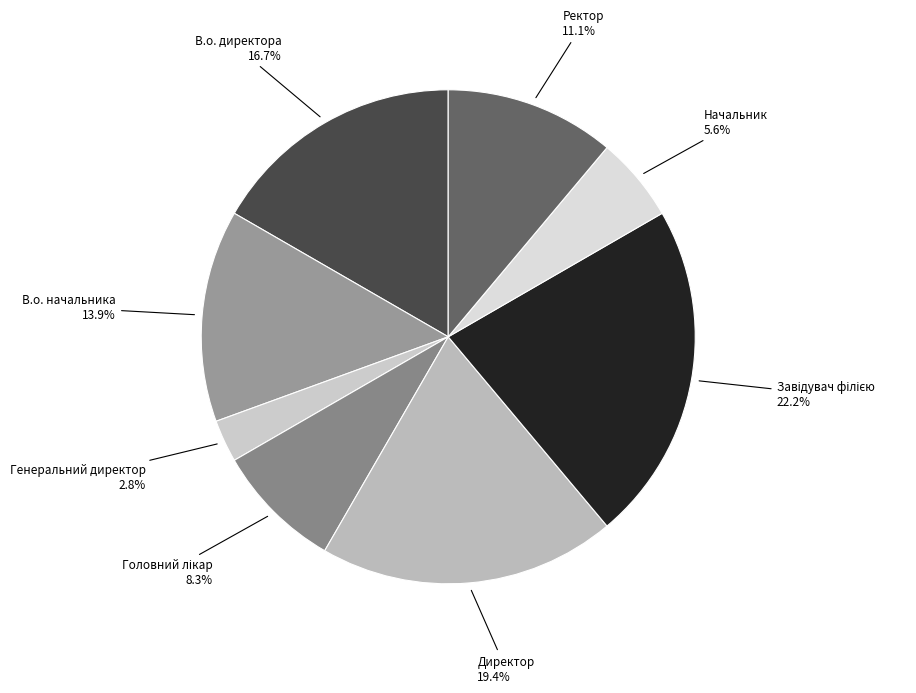

Approximately how many times larger is the value at Генеральний директор compared to Директор?

0.1